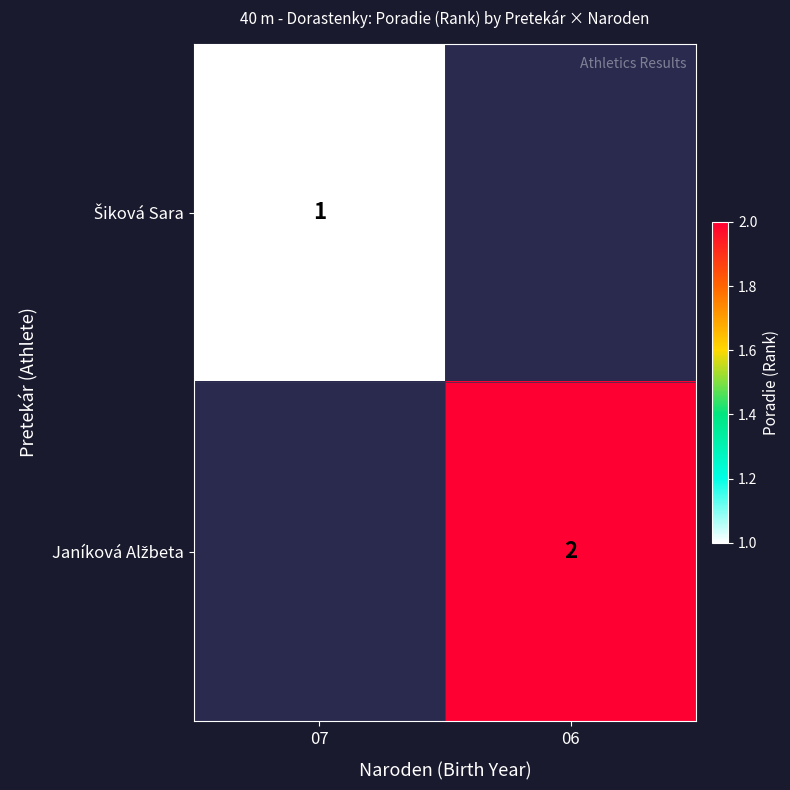

Between 07 and 06, which is larger?

06